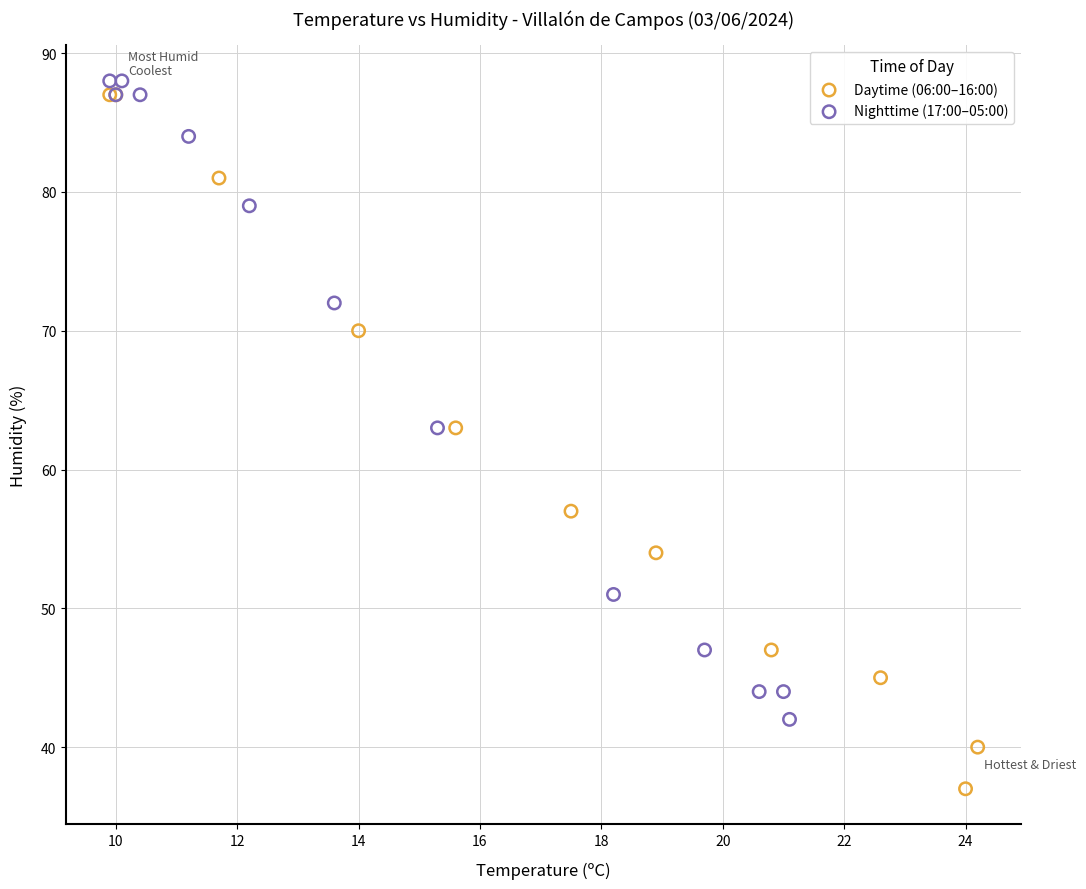

Which series contains the lowest Y value?

Daytime (06:00–16:00)